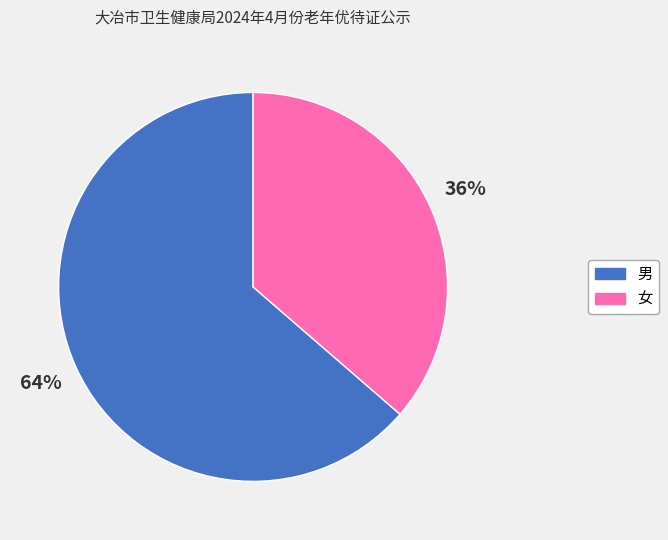

Which has a higher value, 女 or 男?

男